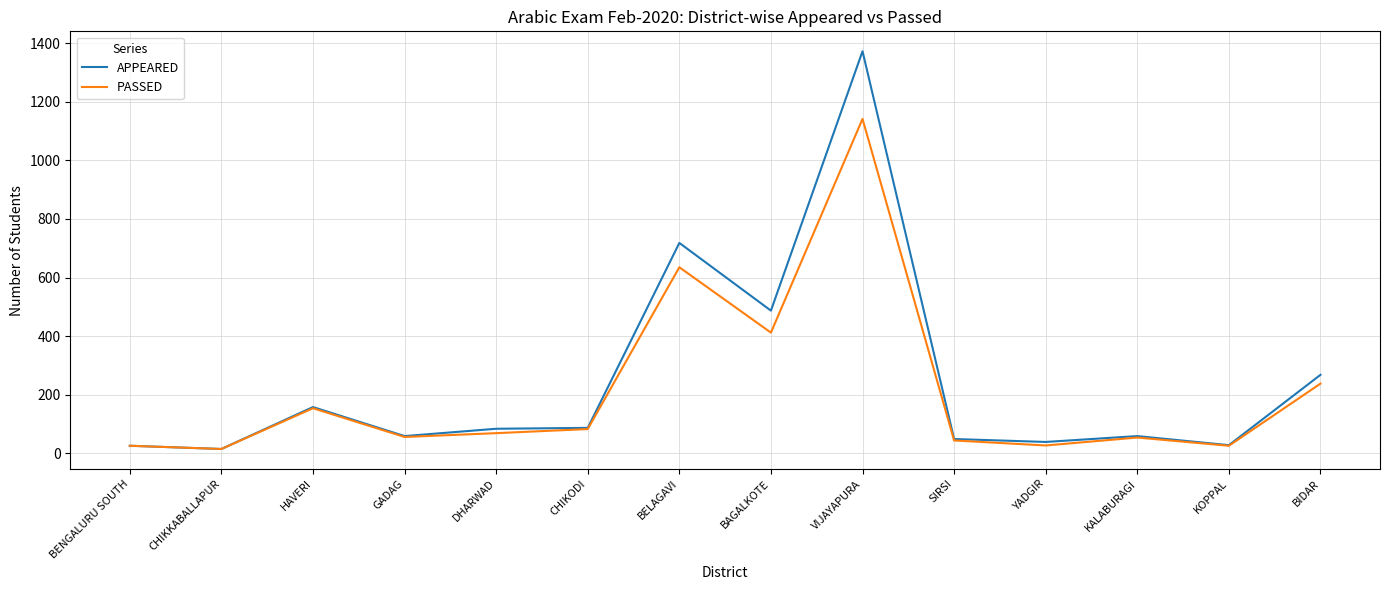

What are all the series names shown in the legend?

APPEARED, PASSED